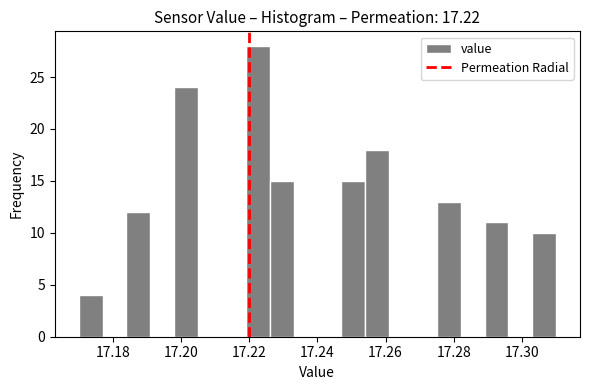

Around what value on the x-axis is the tallest bar? Give the approximate position of its centre, as read against the axis.

17.222